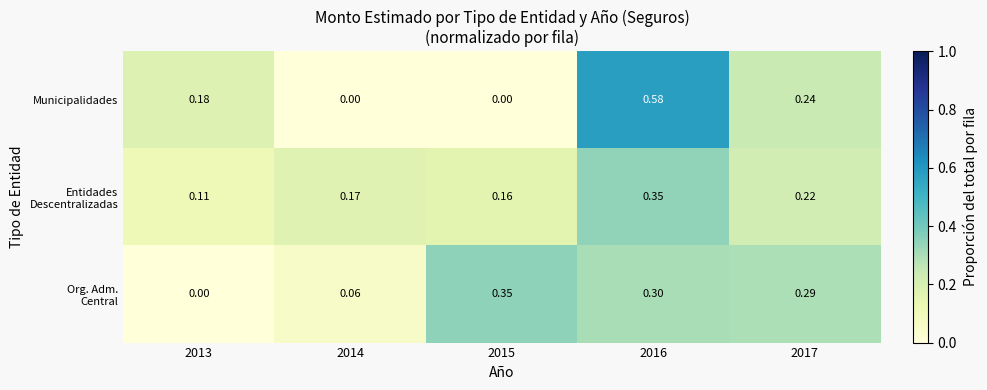

Which series has the widest spread of values?

Municipalidades